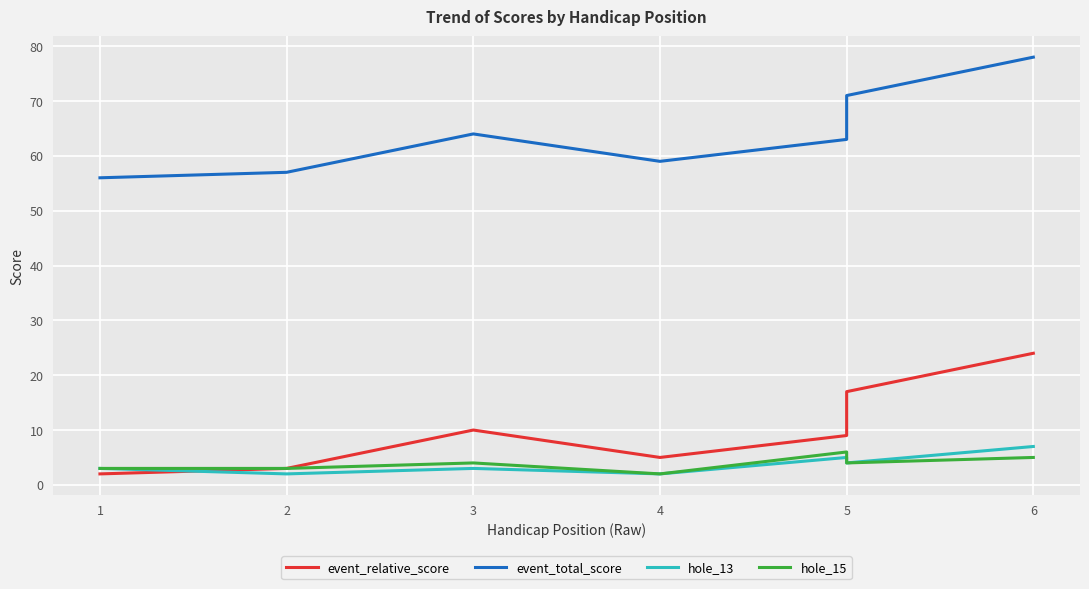

At which category is the sum across all series the highest?

6